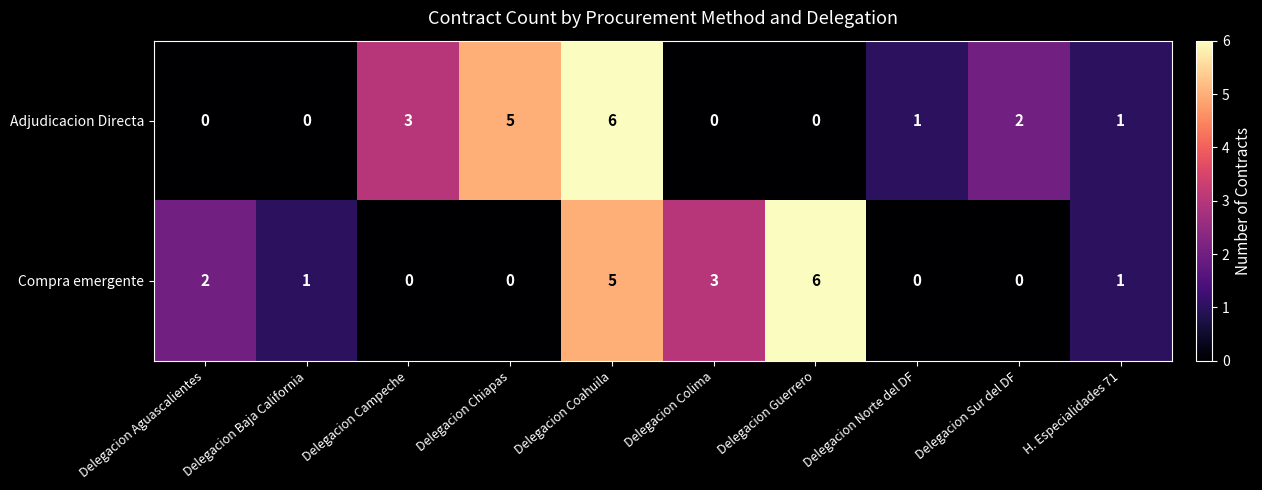

At which label is Compra emergente closest to 3?

Delegacion Colima